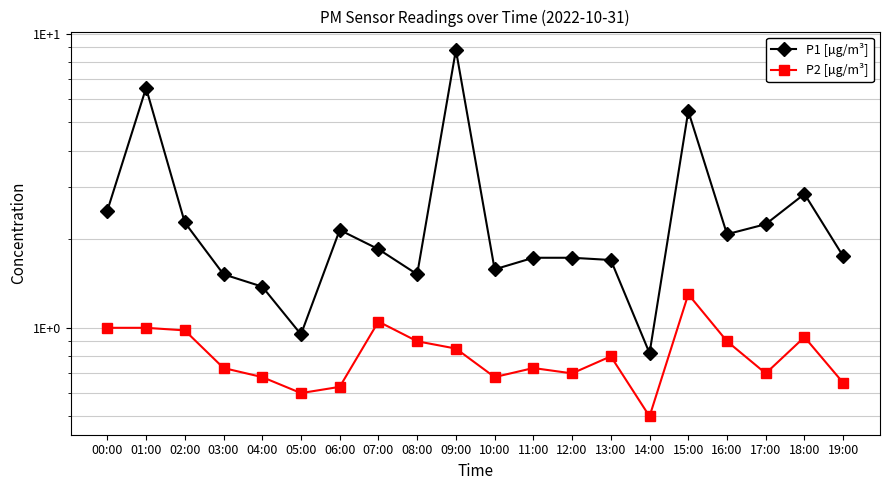

What is the value of the P1 [µg/m³] point at the 11th from the left?

1.6